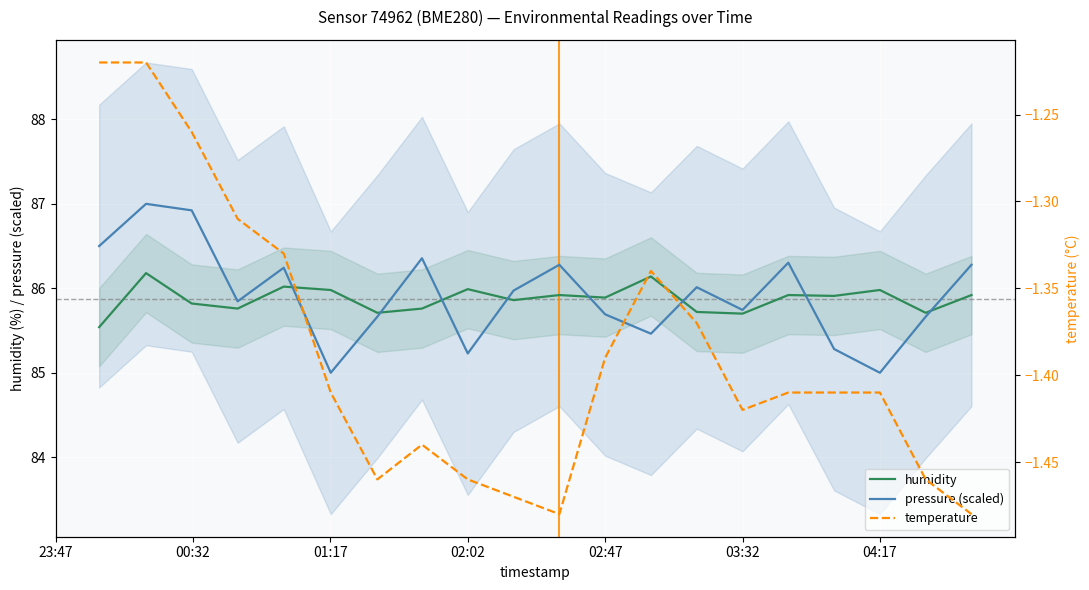

What is the minimum value for humidity?

85.5